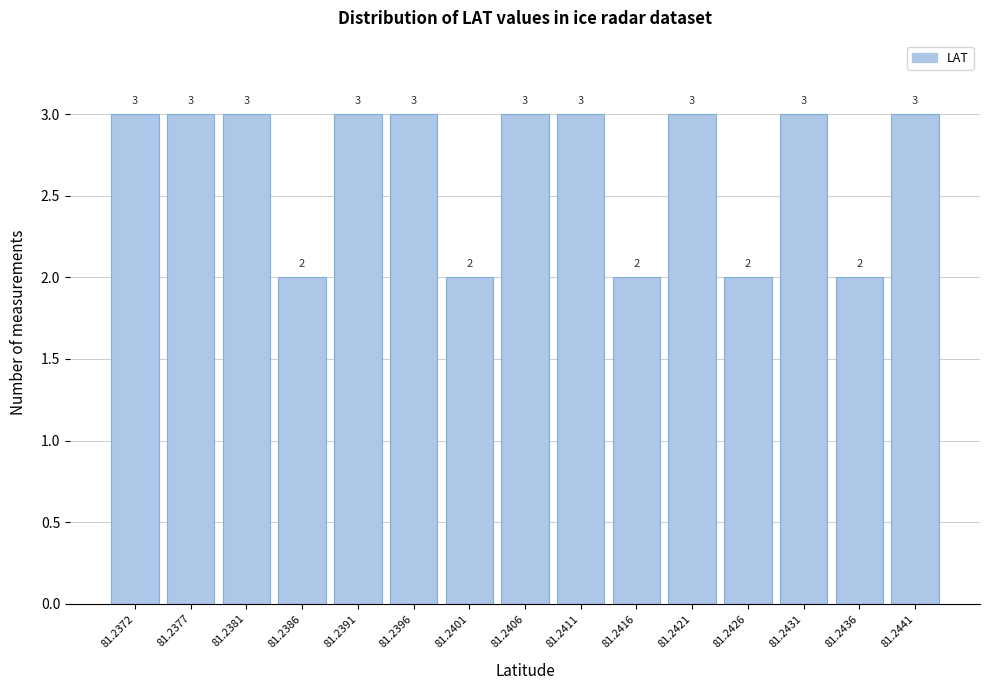

Reading left to right, what are all the values shown in this chart?

3	3	3	2	3	3	2	3	3	2	3	2	3	2	3